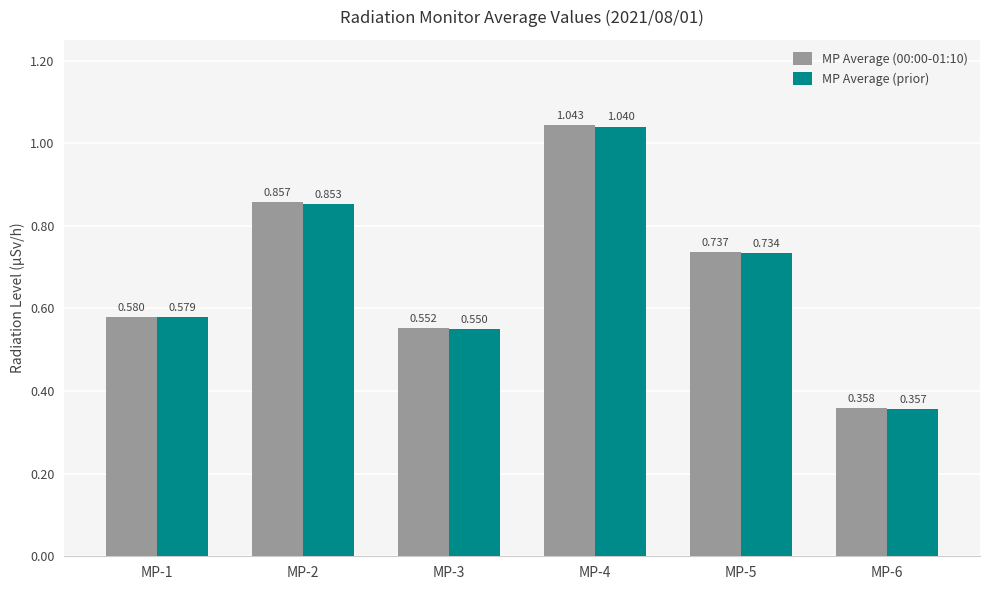

Rank the series at MP-5 from highest to lowest value.

MP Average (00:00-01:10), MP Average (prior)